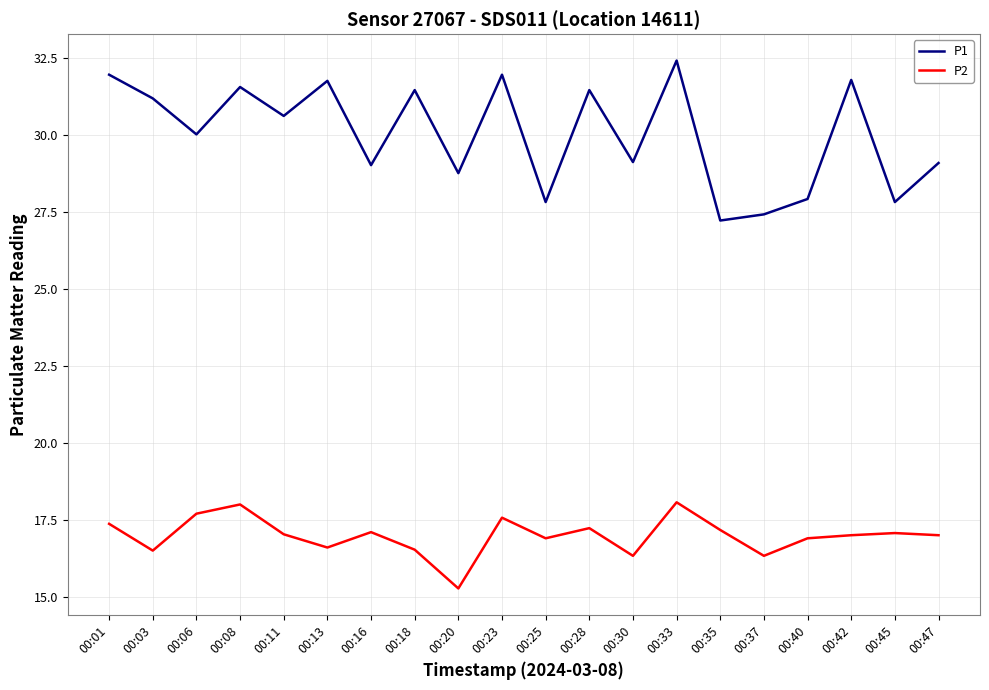

True or false: P2 and P1 intersect in this chart.

False